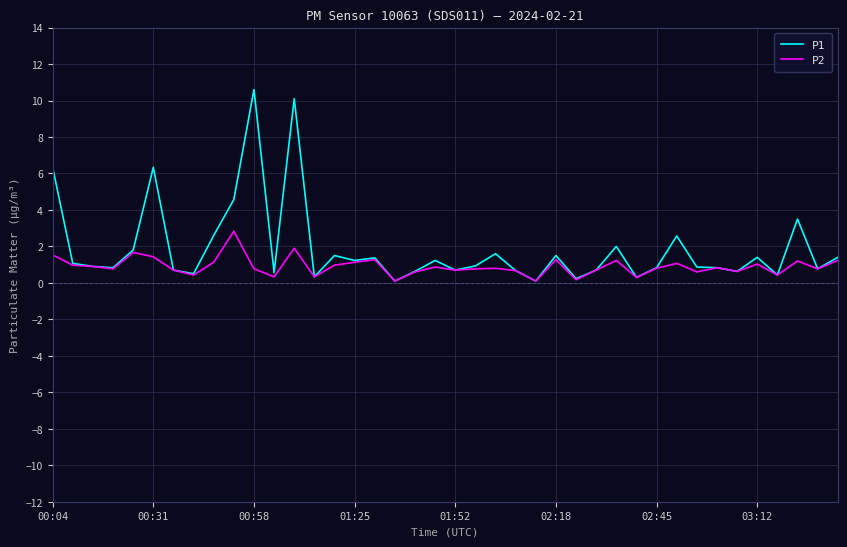

Which series has the widest spread of values?

P1